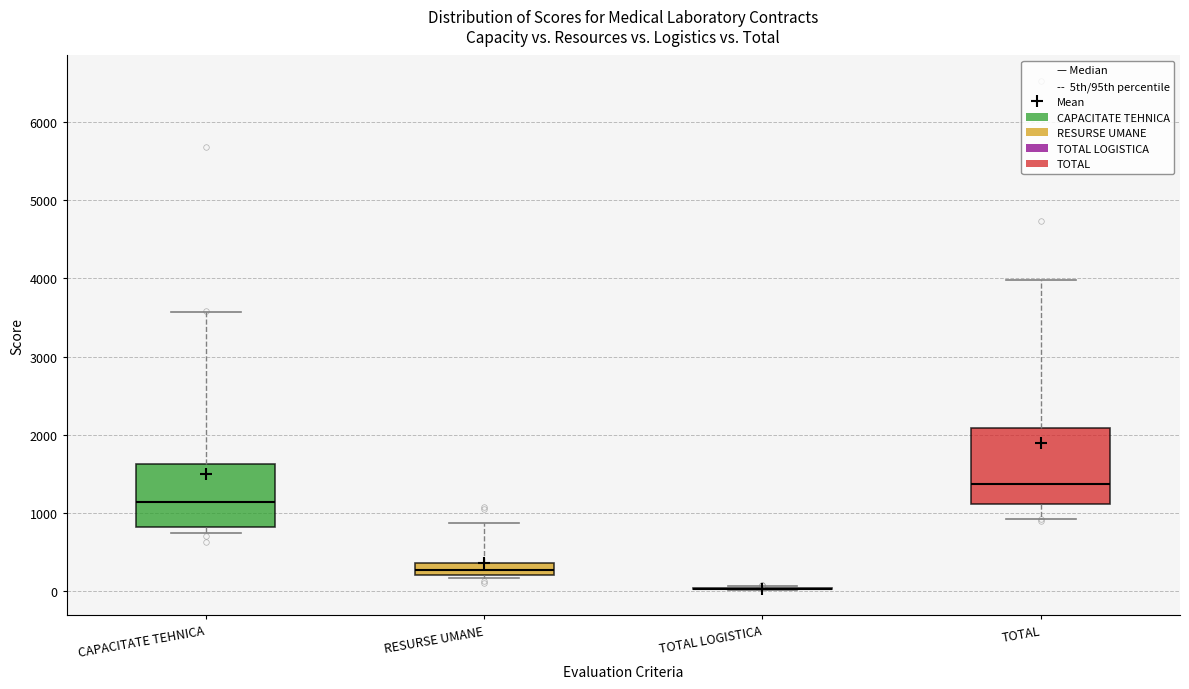

Comparing the boxes themselves (not the whiskers), which one is the tallest?

TOTAL